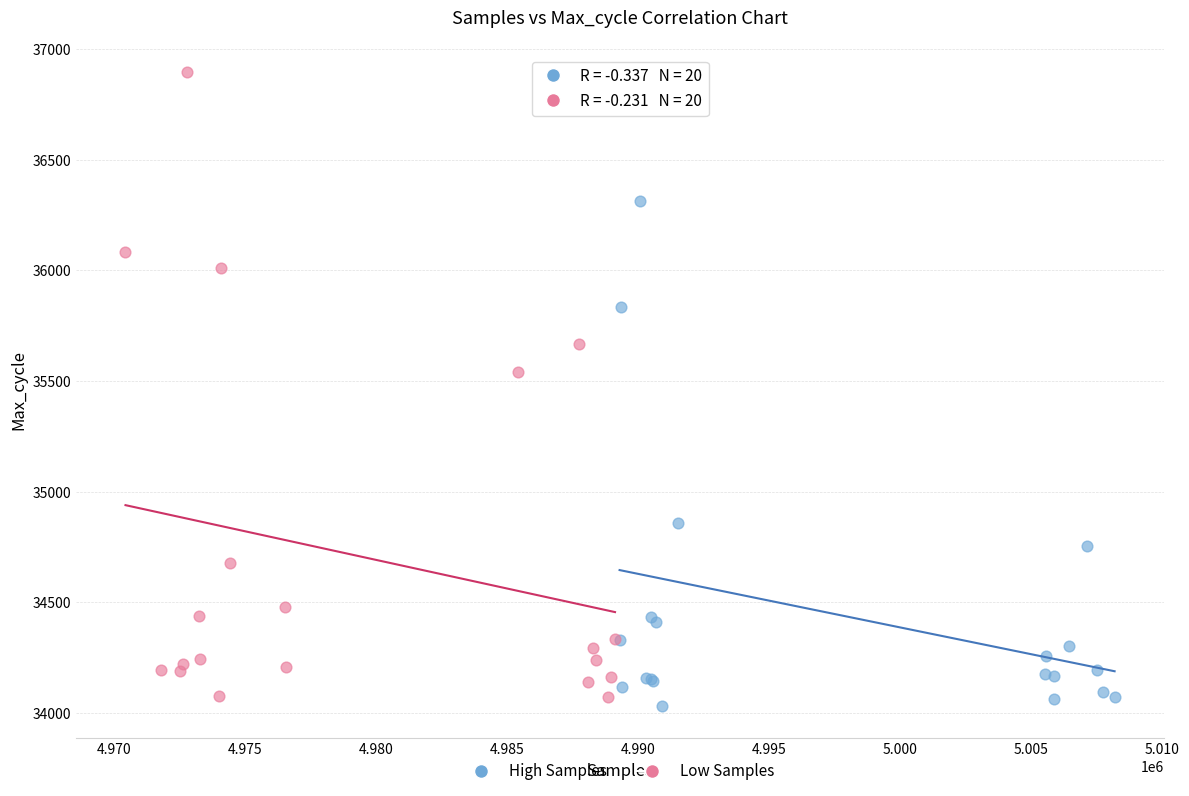

Which series has the largest Y range (max minus min)?

Low Samples